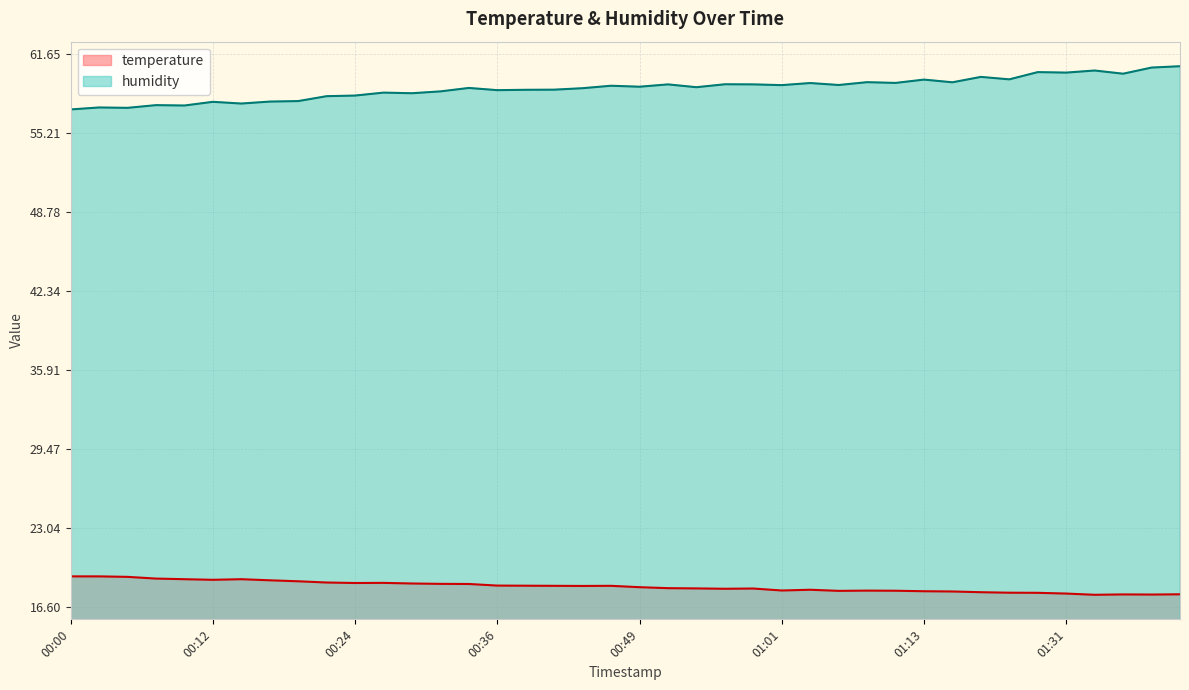

How many interior local peaks does the humidity series have?

14